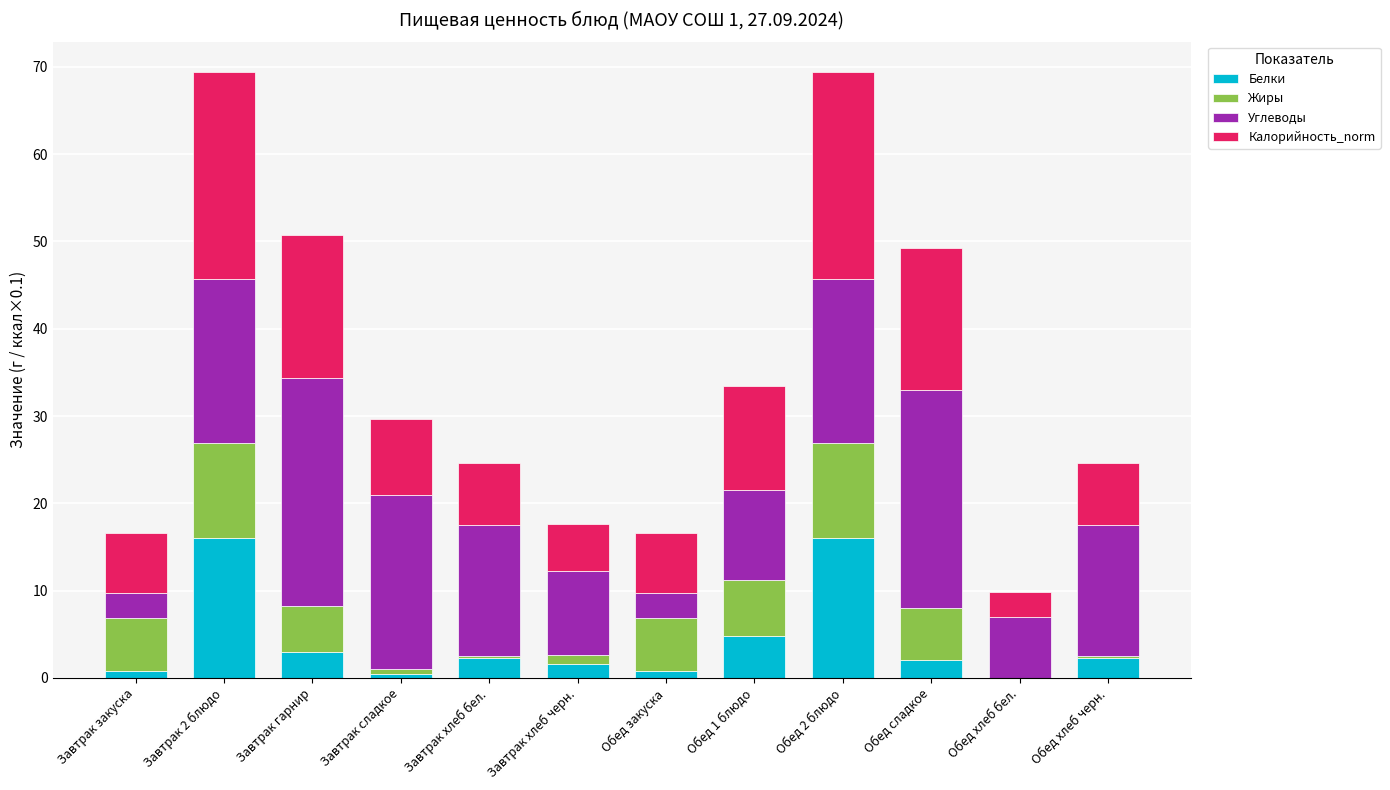

What is the sum of the Углеводы values at Обед закуска and Завтрак 2 блюдо?

21.6